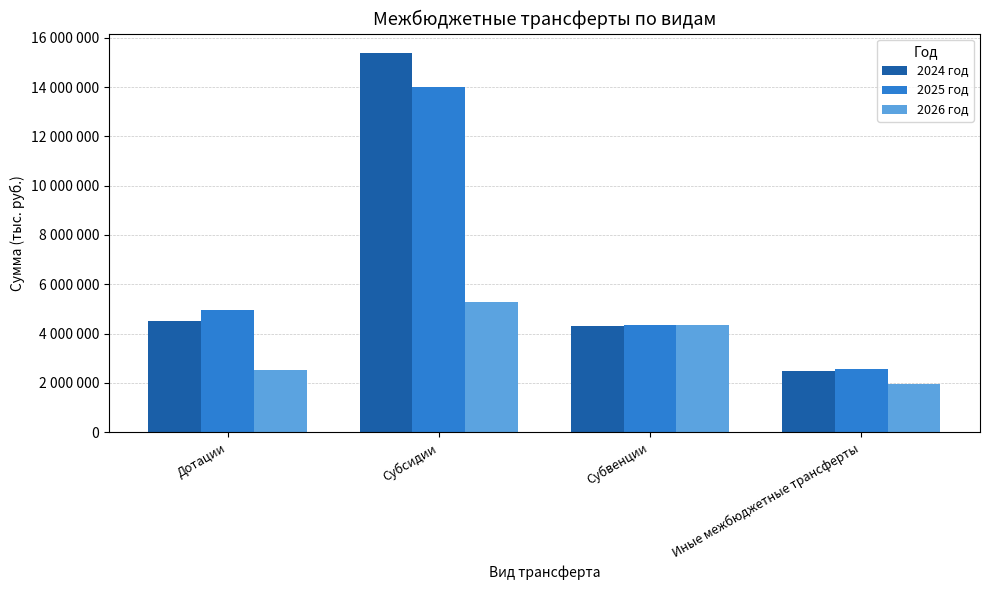

What are all the series names shown in the legend?

2024 год, 2025 год, 2026 год